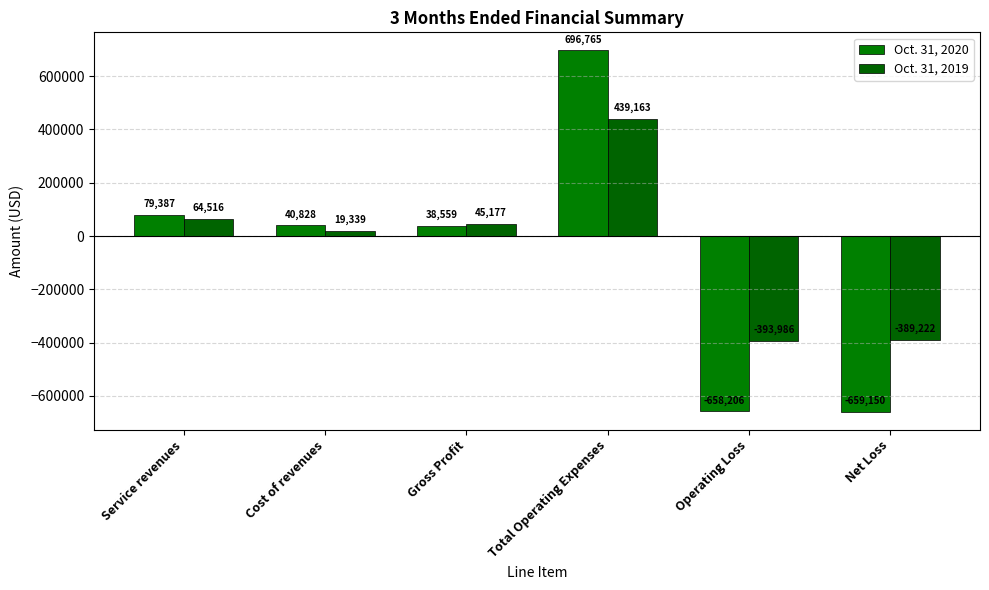

What is the label of the 2nd bar from the right?

Operating Loss